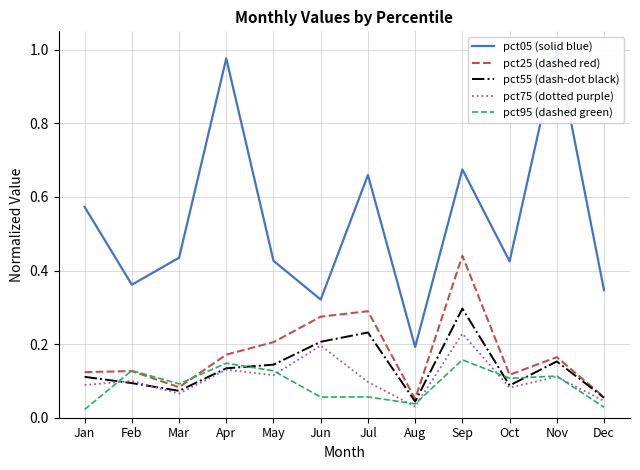

Reading left to right, extract all data points from this chart.

pct05 (solid blue): Jan=0.6	Feb=0.4	Mar=0.4	Apr=1.0	May=0.4	Jun=0.3	Jul=0.7	Aug=0.2	Sep=0.7	Oct=0.4	Nov=1.0	Dec=0.3
pct25 (dashed red): Jan=0.1	Feb=0.1	Mar=0.1	Apr=0.2	May=0.2	Jun=0.3	Jul=0.3	Aug=0.1	Sep=0.4	Oct=0.1	Nov=0.2	Dec=0.1
pct55 (dash-dot black): Jan=0.1	Feb=0.1	Mar=0.1	Apr=0.1	May=0.1	Jun=0.2	Jul=0.2	Aug=0.0	Sep=0.3	Oct=0.1	Nov=0.2	Dec=0.1
pct75 (dotted purple): Jan=0.1	Feb=0.1	Mar=0.1	Apr=0.1	May=0.1	Jun=0.2	Jul=0.1	Aug=0.0	Sep=0.2	Oct=0.1	Nov=0.1	Dec=0.0
pct95 (dashed green): Jan=0.0	Feb=0.1	Mar=0.1	Apr=0.1	May=0.1	Jun=0.1	Jul=0.1	Aug=0.0	Sep=0.2	Oct=0.1	Nov=0.1	Dec=0.0